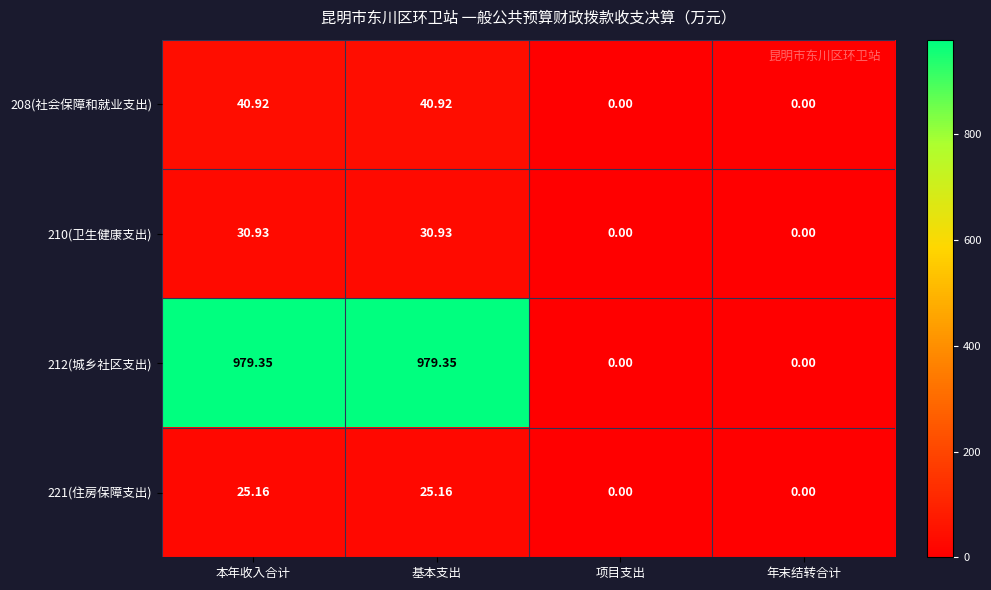

Is the value of 221(住房保障支出) at 本年收入合计 greater than the value of 208(社会保障和就业支出) at 年末结转合计?

Yes